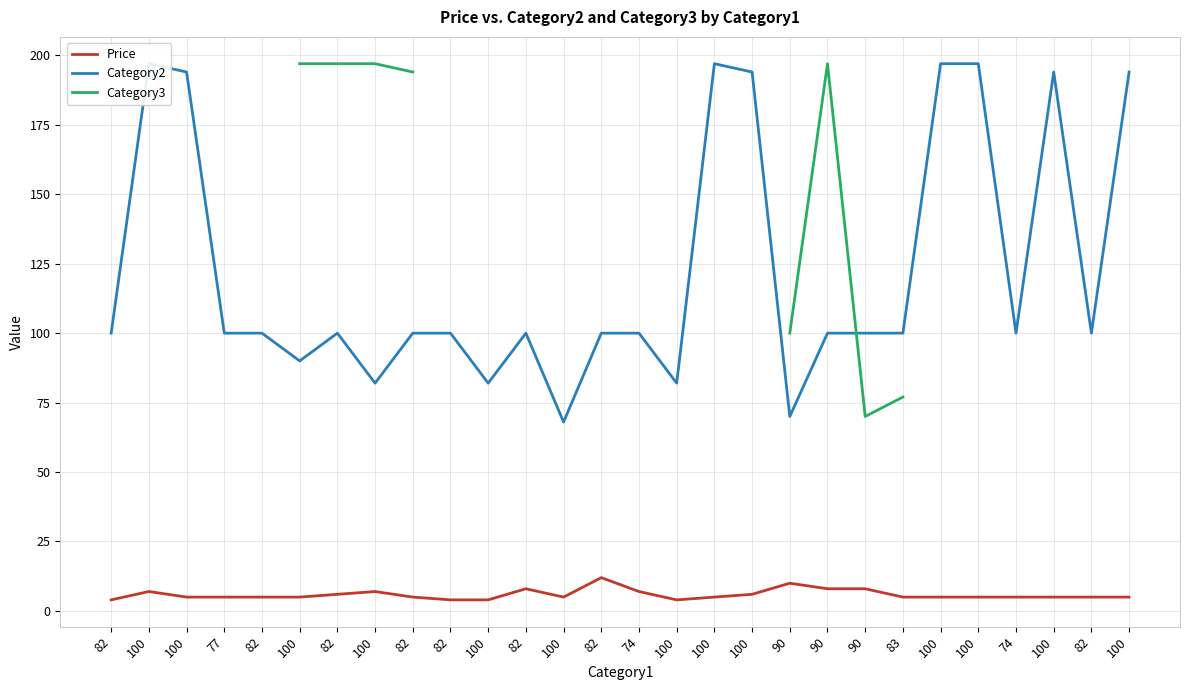

Where does the Category2 series first go above 100?

100